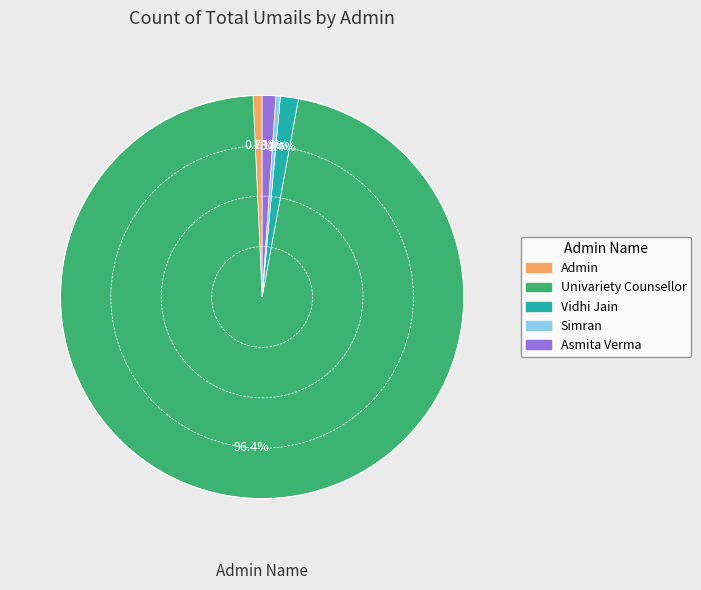

Which slice represents more than half of the pie?

Univariety Counsellor